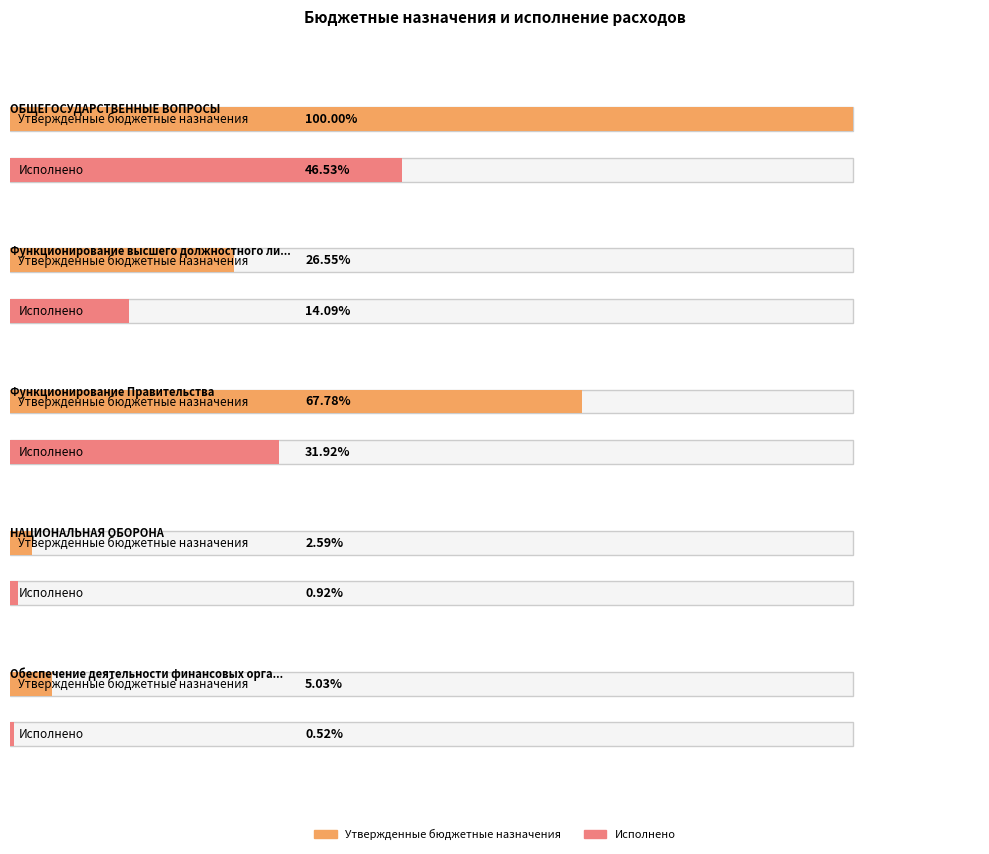

True or false: Исполнено has a value of 338461.8 at ОБЩЕГОСУДАРСТВЕННЫЕ ВОПРОСЫ.

False